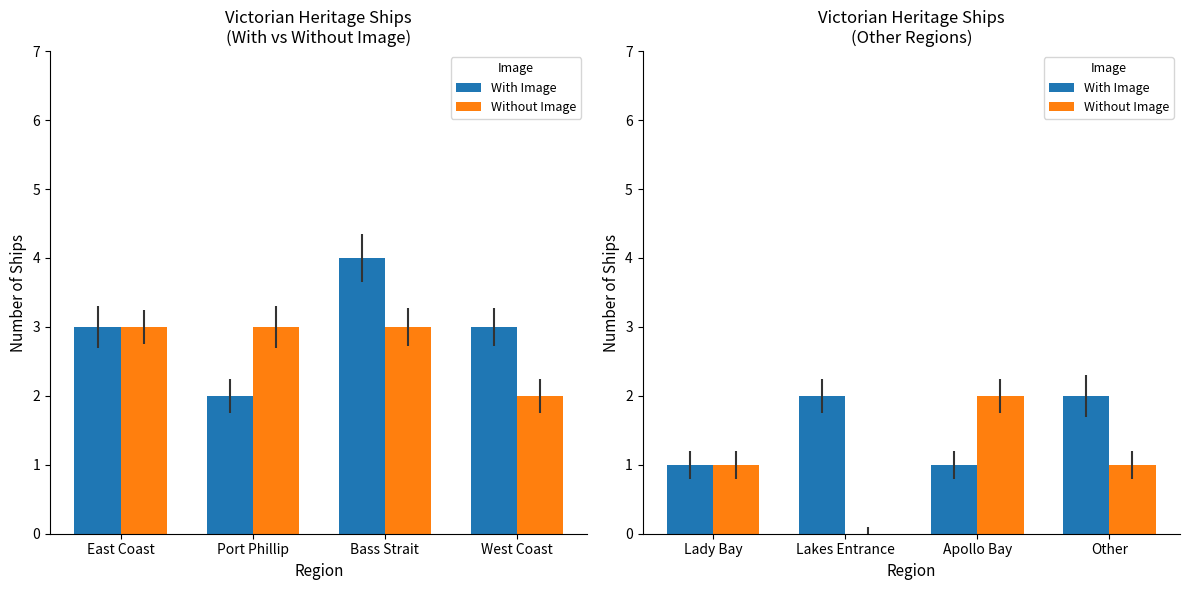

At how many categories does at least one series exceed 1?

3